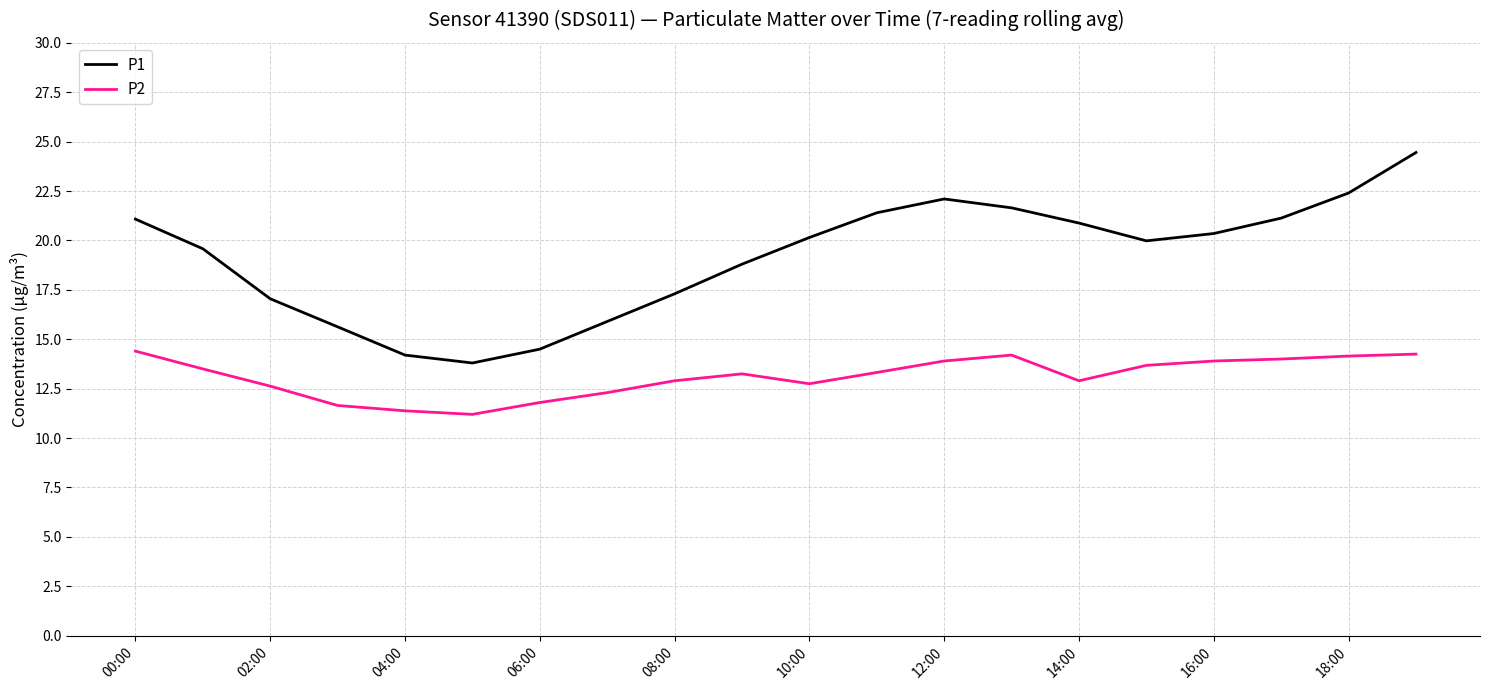

What is the minimum value shown in the chart?

11.2